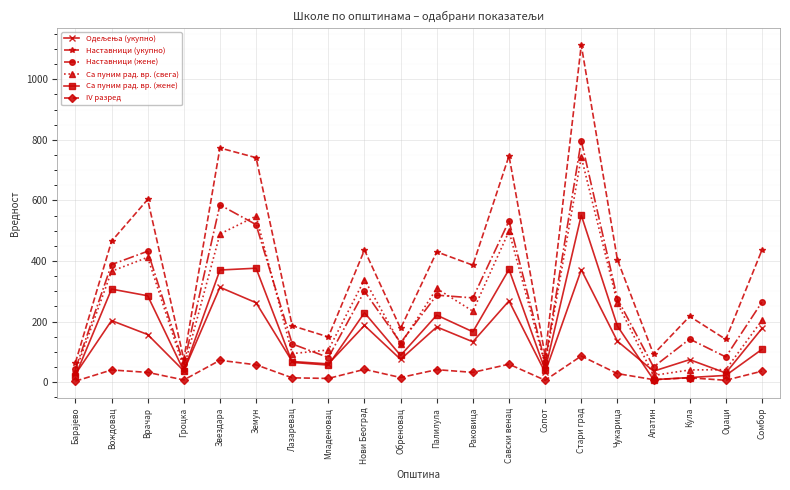

Which series has the largest total across all categories?

Наставници (укупно)